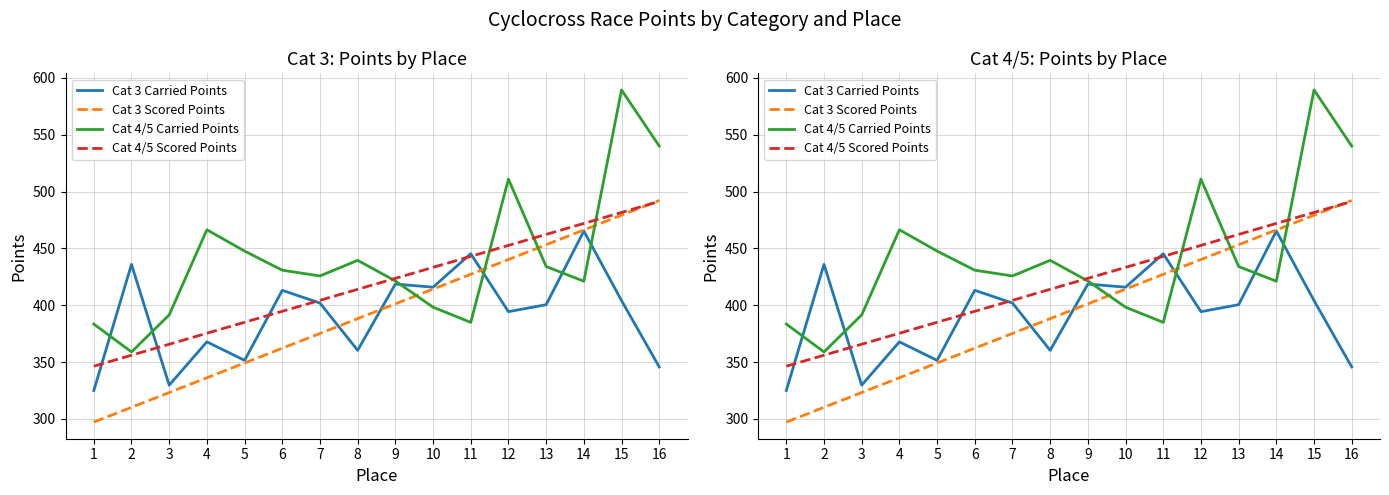

What is the difference between the highest and lowest values at 9?

22.4